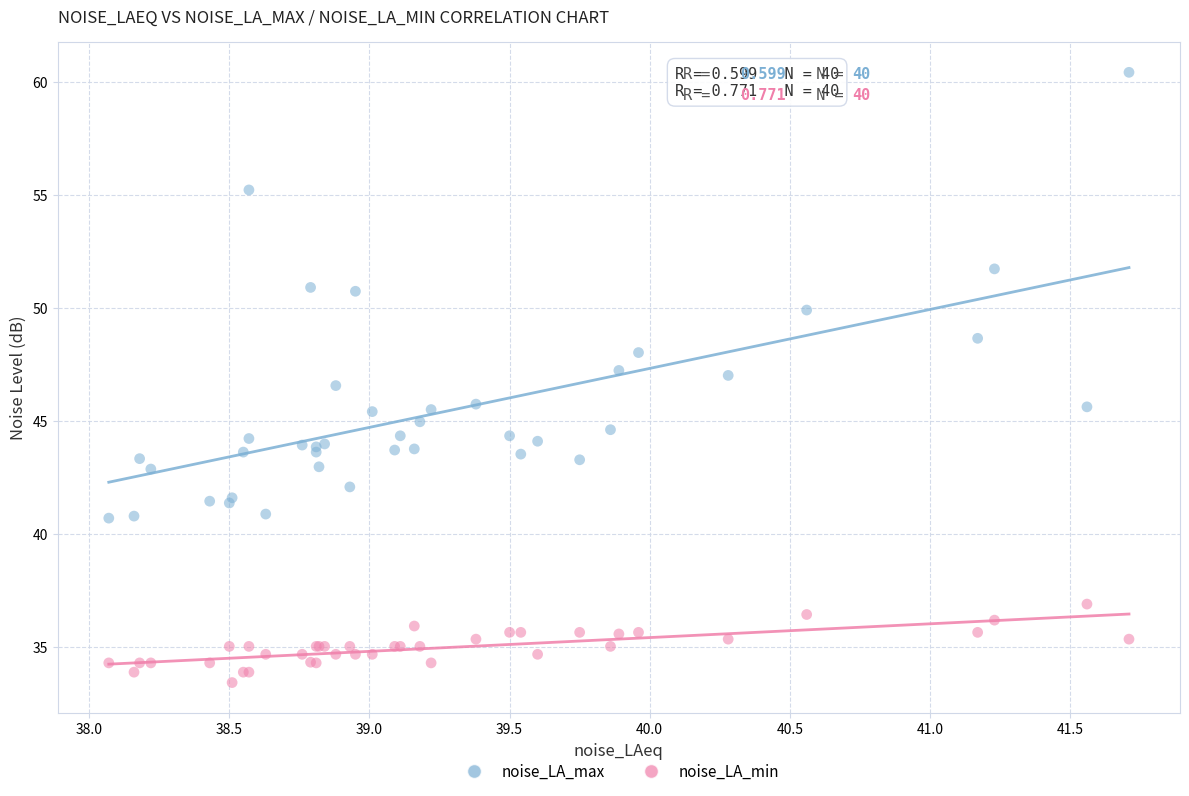

Which series reaches the maximum Y coordinate?

noise_LA_max